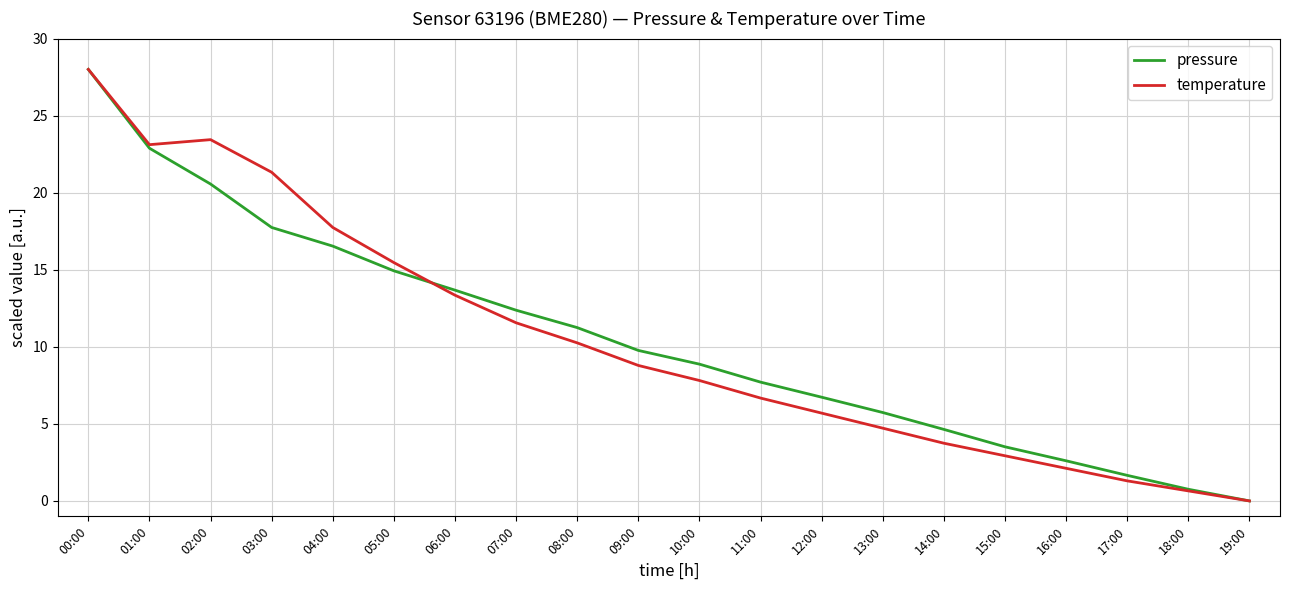

List the labels in order of pressure value, smallest first.

19:00, 18:00, 17:00, 16:00, 15:00, 14:00, 13:00, 12:00, 11:00, 10:00, 09:00, 08:00, 07:00, 06:00, 05:00, 04:00, 03:00, 02:00, 01:00, 00:00